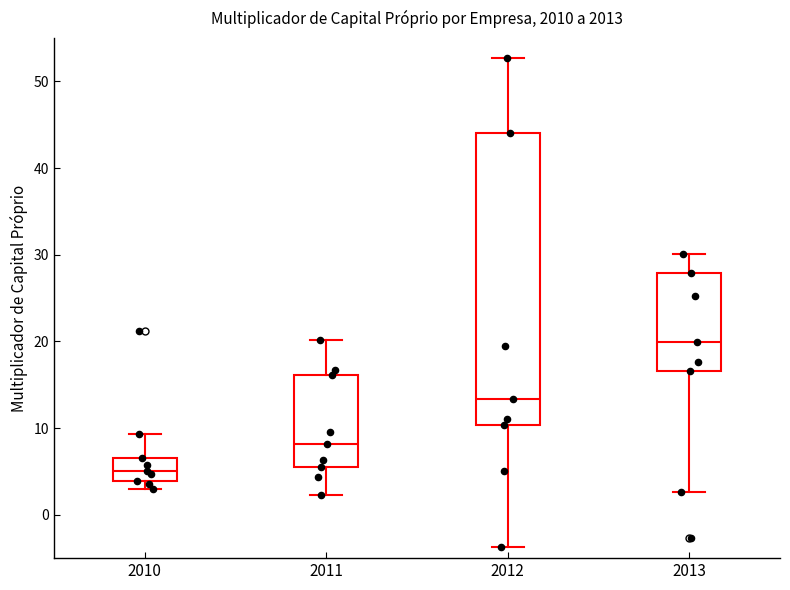

Where does the median line of the box at x = 2011 sit on the y-axis? The values are not printed on the chart, so give them approximately, as read against the axis.

8